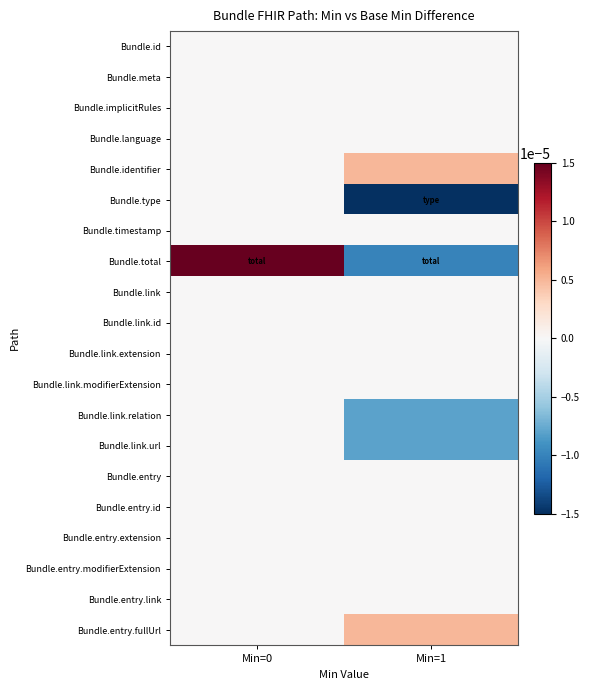

Reading right to left, extract all data points from this chart.

Bundle.id: Min=1=0.0	Min=0=0.0
Bundle.meta: Min=1=0.0	Min=0=0.0
Bundle.implicitRules: Min=1=0.0	Min=0=0.0
Bundle.language: Min=1=0.0	Min=0=0.0
Bundle.identifier: Min=1=0.0	Min=0=0.0
Bundle.type: Min=1=-0.0	Min=0=0.0
Bundle.timestamp: Min=1=0.0	Min=0=0.0
Bundle.total: Min=1=-0.0	Min=0=0.0
Bundle.link: Min=1=0.0	Min=0=0.0
Bundle.link.id: Min=1=0.0	Min=0=0.0
Bundle.link.extension: Min=1=0.0	Min=0=0.0
Bundle.link.modifierExtension: Min=1=0.0	Min=0=0.0
Bundle.link.relation: Min=1=-0.0	Min=0=0.0
Bundle.link.url: Min=1=-0.0	Min=0=0.0
Bundle.entry: Min=1=0.0	Min=0=0.0
Bundle.entry.id: Min=1=0.0	Min=0=0.0
Bundle.entry.extension: Min=1=0.0	Min=0=0.0
Bundle.entry.modifierExtension: Min=1=0.0	Min=0=0.0
Bundle.entry.link: Min=1=0.0	Min=0=0.0
Bundle.entry.fullUrl: Min=1=0.0	Min=0=0.0